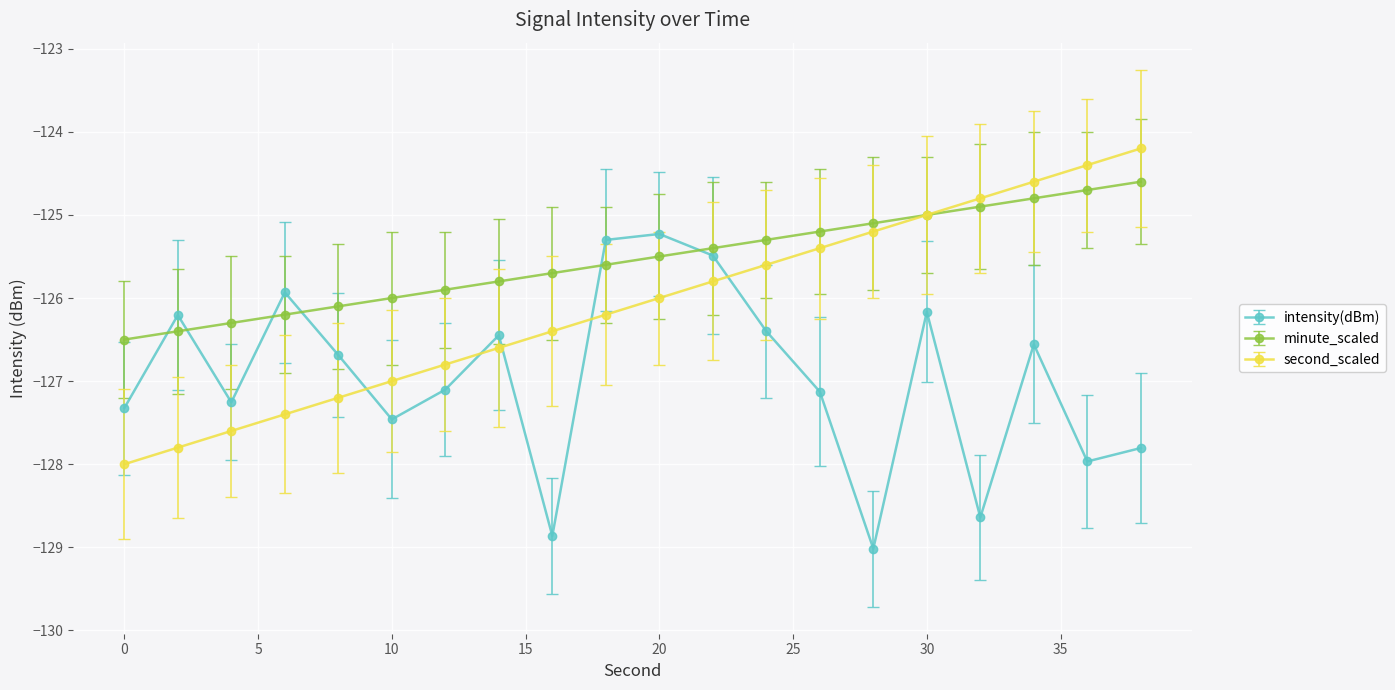

How many intersections are there between intensity(dBm) and second_scaled?

5